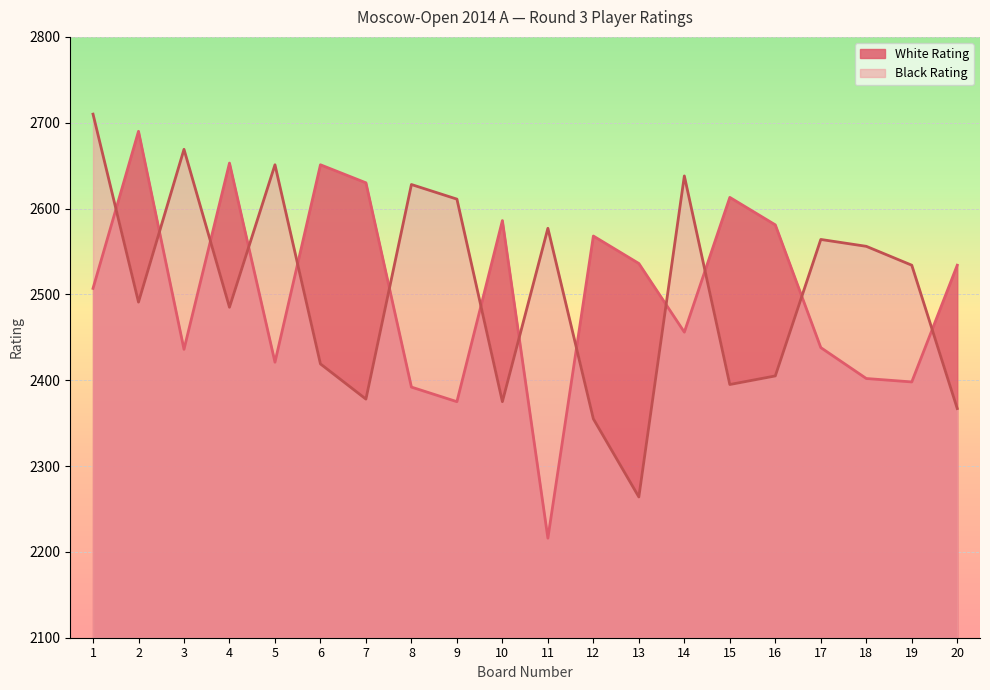

What is the average value of the White Rating series?

2504